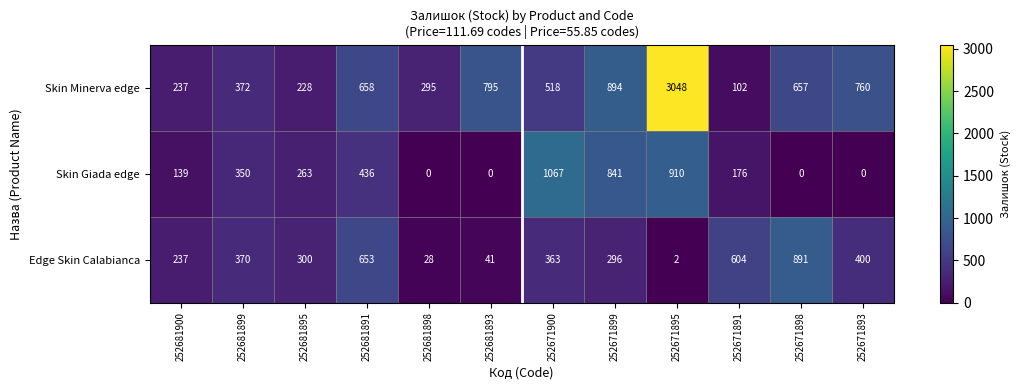

Between 252671899 and 252671895, which series saw the biggest shift?

Skin Minerva edge